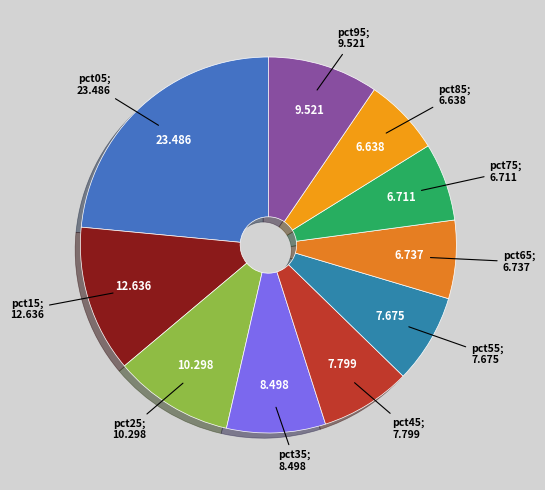

Count the number of slices in the pie.

10